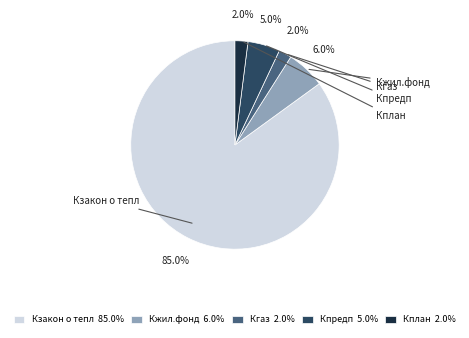

What is the total percentage of Кзакон о тепл and Кжил.фонд?

91.0%